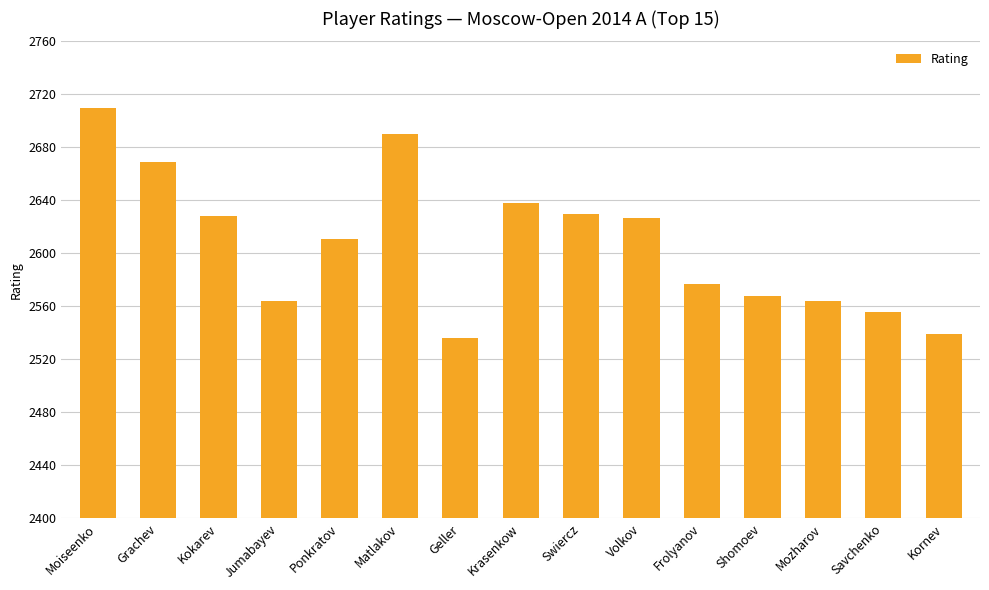

How many data points are less than 2611?

7